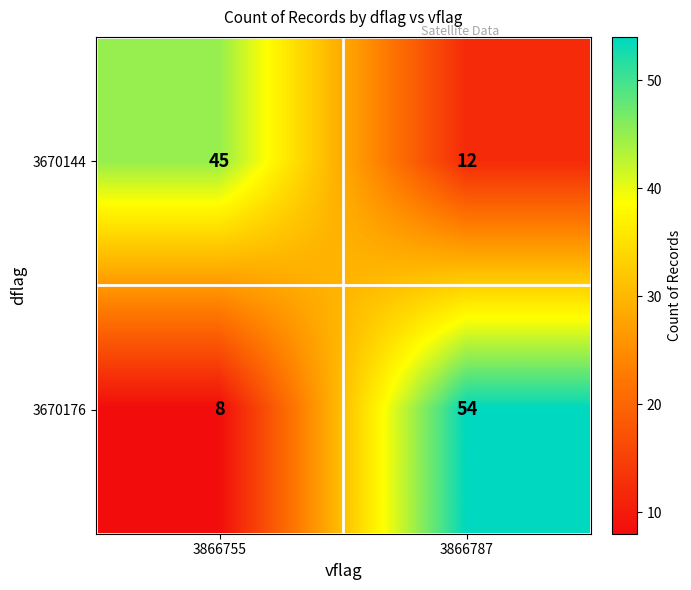

What is the difference between the highest and lowest values at 3866787?

42